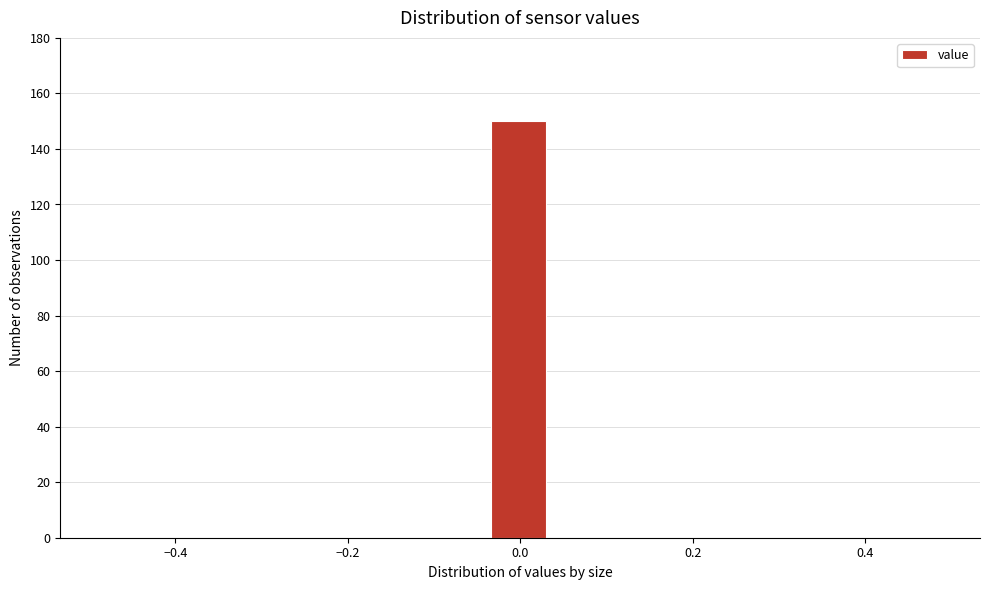

Around what value on the x-axis is the tallest bar? Give the approximate position of its centre, as read against the axis.

0.00